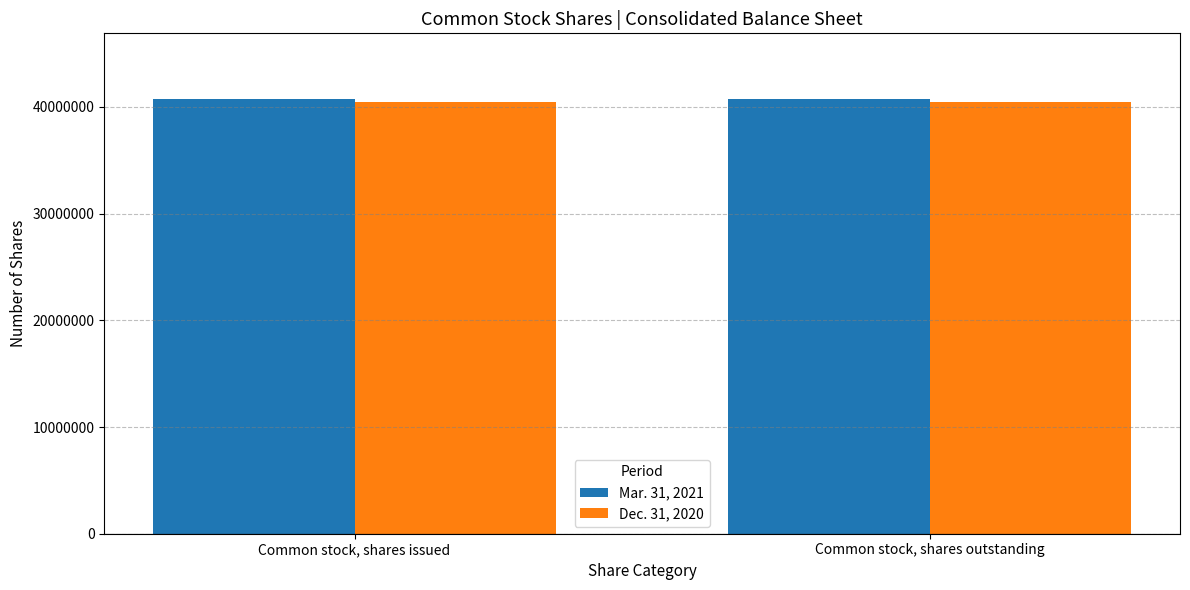

What is the total value across all series at Common stock, shares outstanding?

81235266